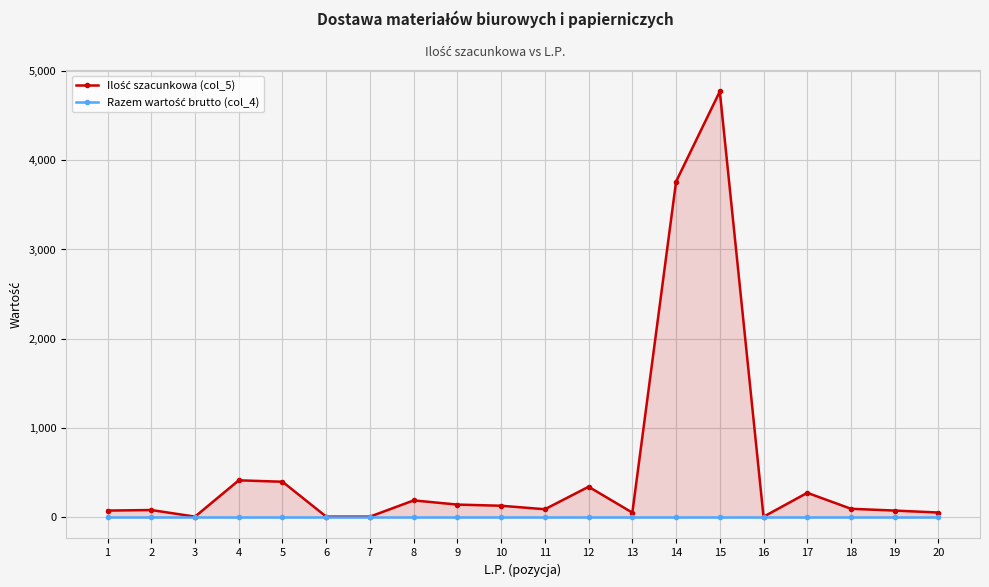

Which series has the largest total across all categories?

Ilość szacunkowa (col_5)